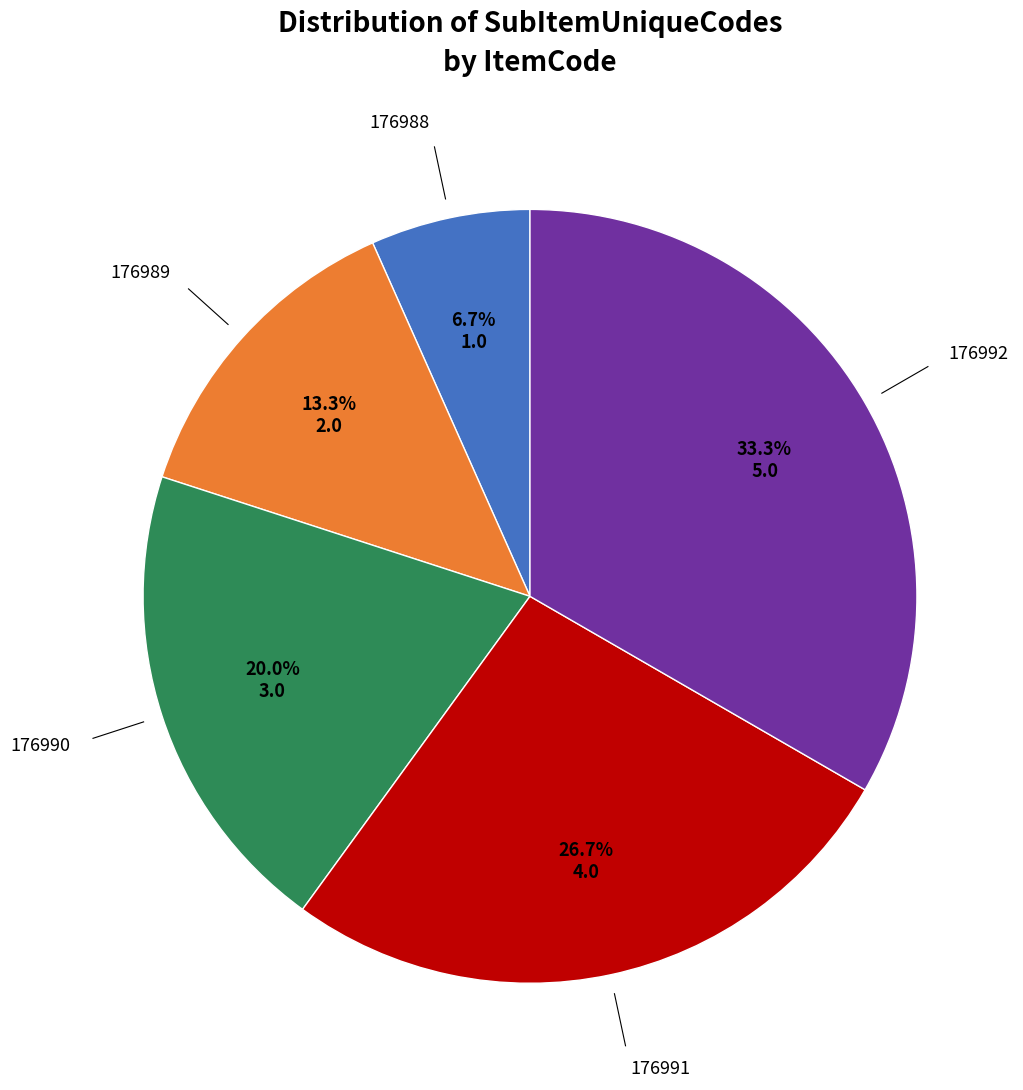

Is there a majority slice in this chart?

No